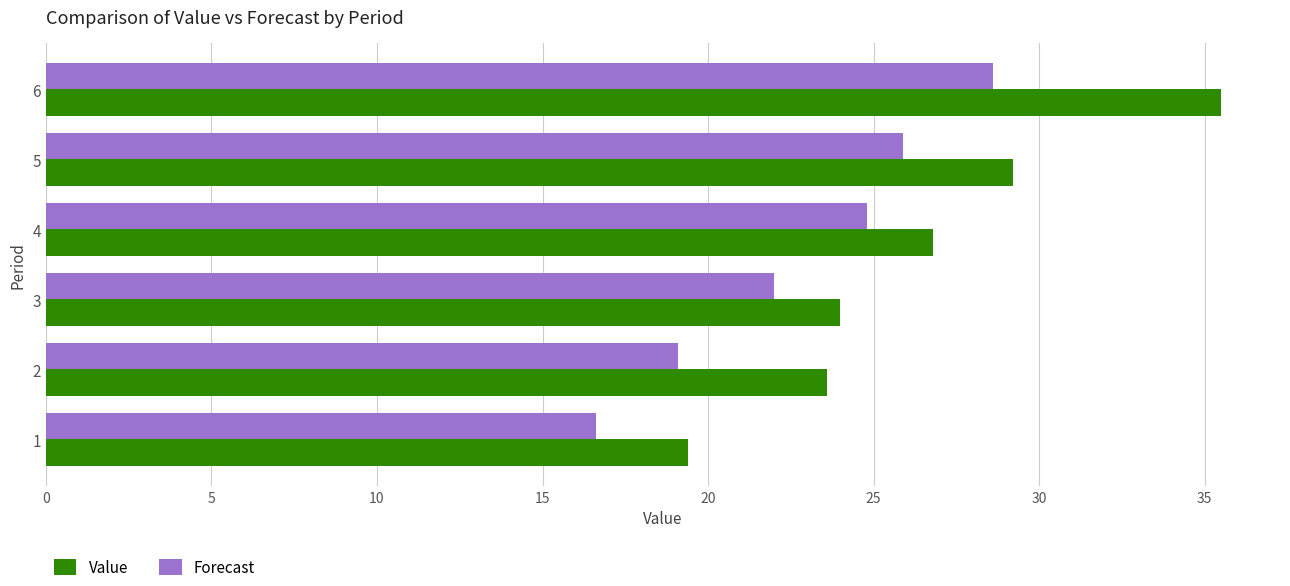

What is the smallest value displayed?

16.6